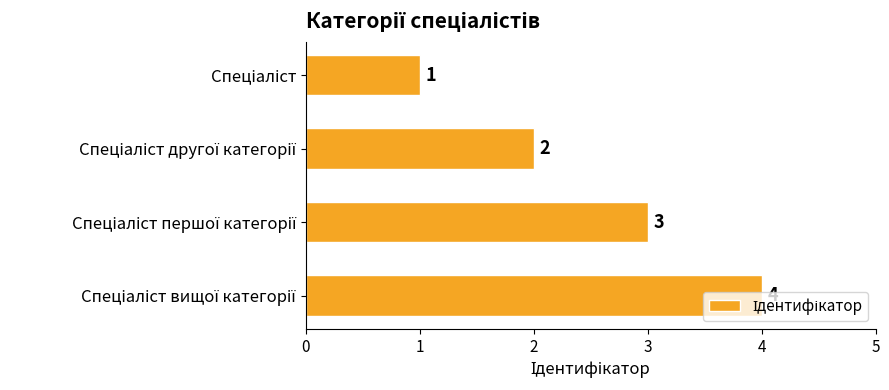

Count the values in the range 2 to 4.

3